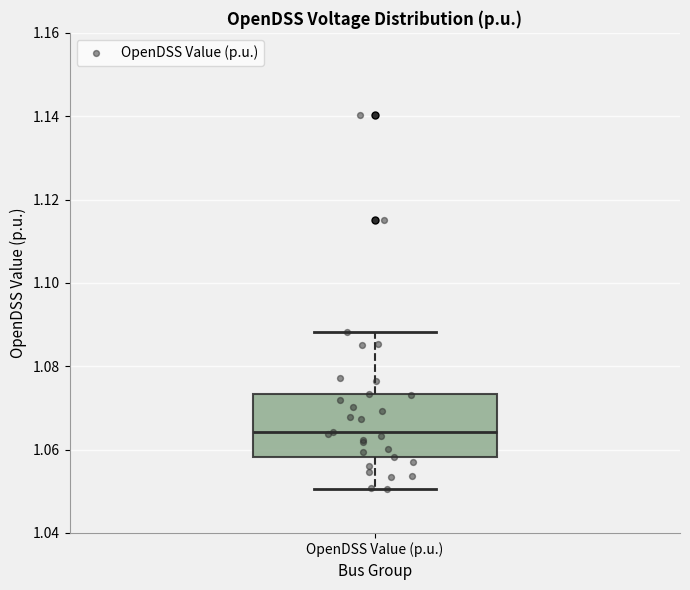

Transcribe this box plot: give where the median line is, the range the box spans, and where the two whiskers end, as read against the y-axis. The values are not printed on the chart, so give them approximately, as read against the axis.

median 1.064, box 1.058 to 1.074, whiskers 1.050 to 1.088